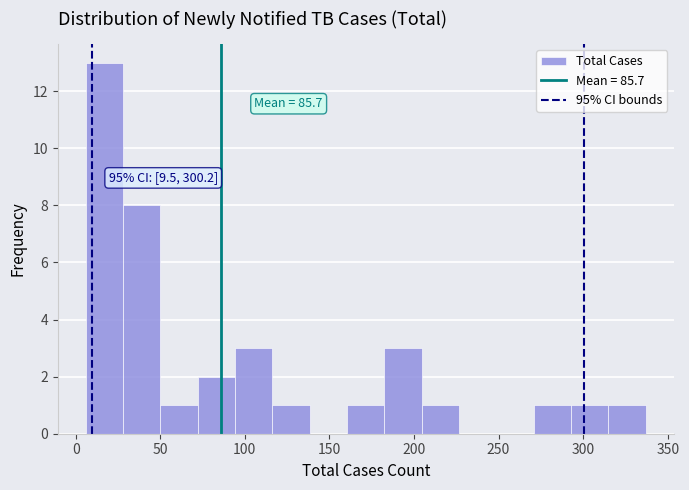

Over which range of the x-axis is the bar tallest?

5 to 30